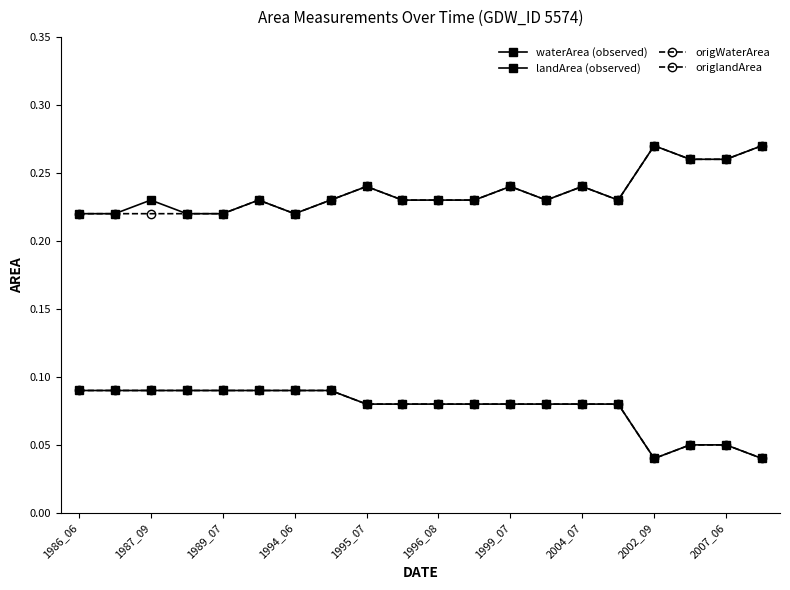

True or false: origWaterArea and origlandArea intersect in this chart.

False